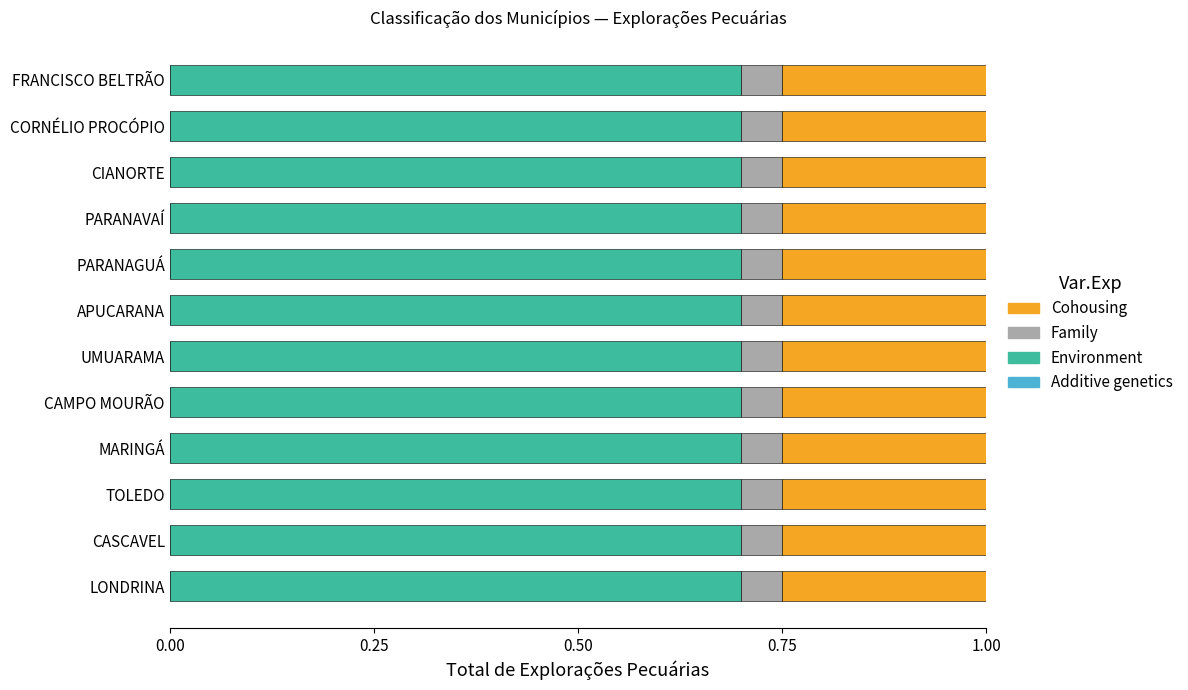

What is the total value across all series at CORNÉLIO PROCÓPIO?

1.0